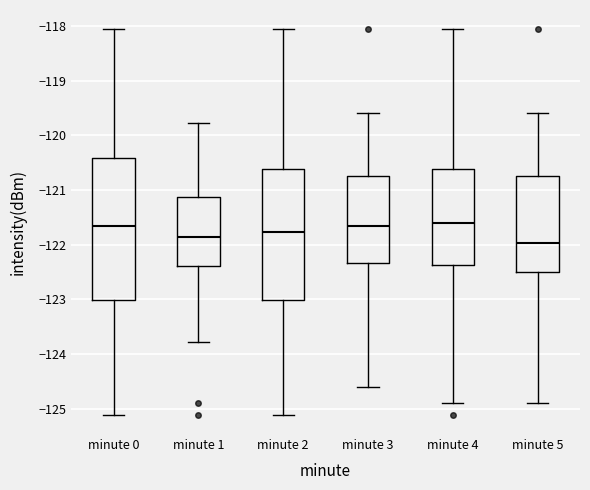

Which box has the lowest median line?

minute 5